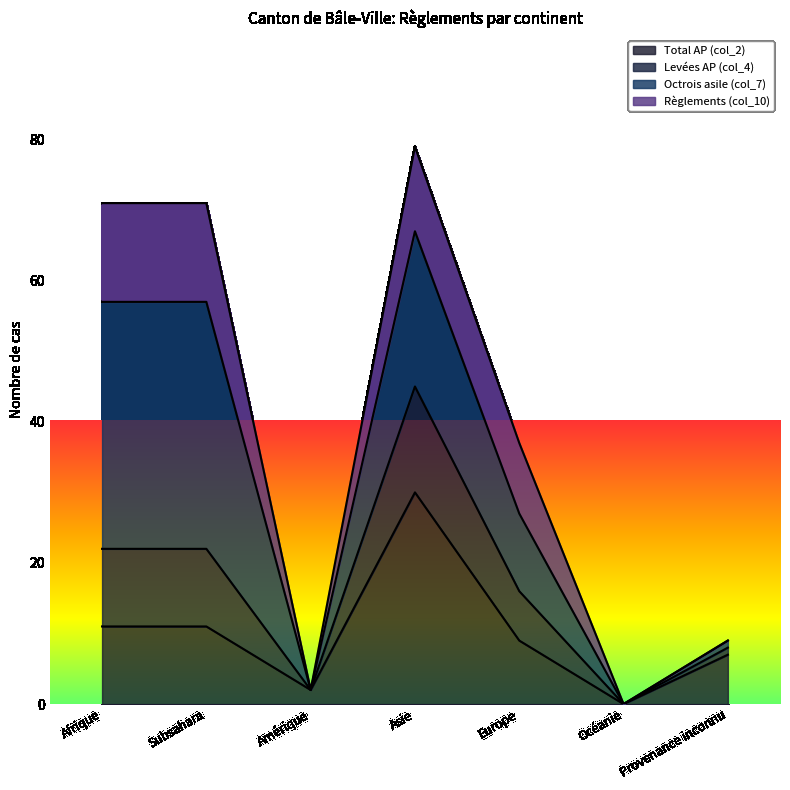

The Levées AP (col_4) series shows 2 at Amérique. True or false?

True